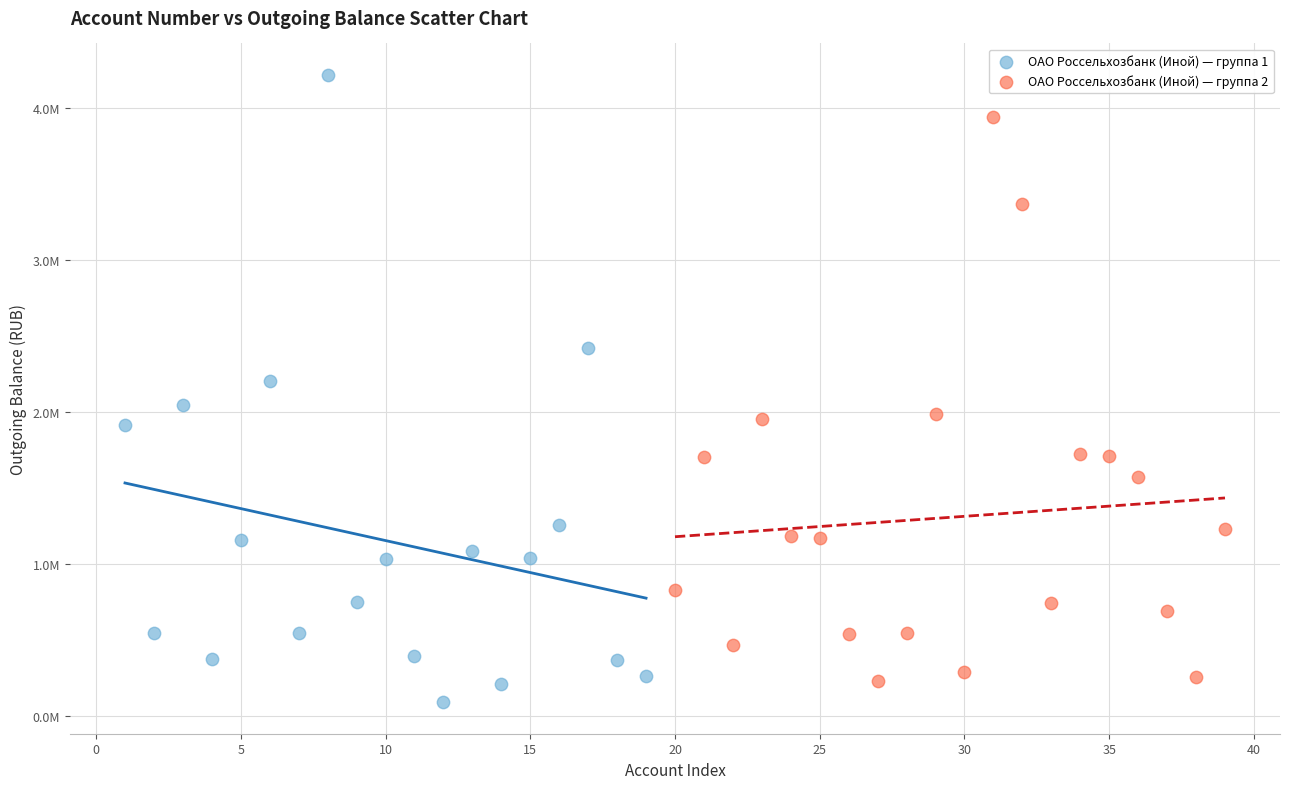

Which series has the widest spread of Y values?

ОАО Россельхозбанк (Иной) — группа 1